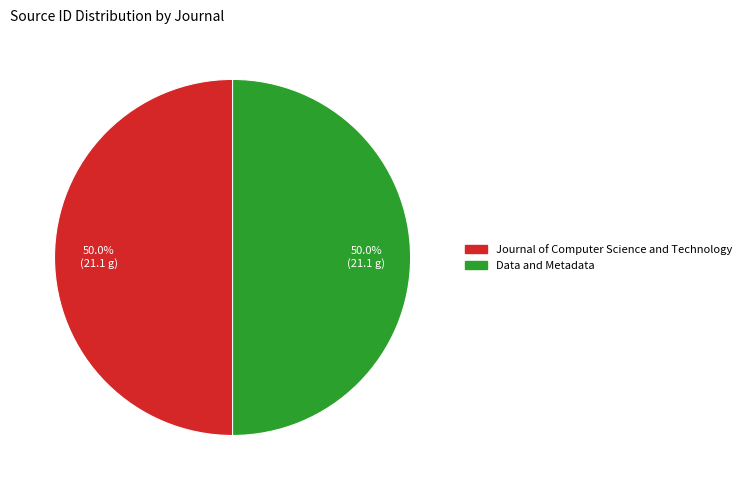

What percentage is the Journal of Computer Science and Technology slice, to the nearest percent?

50%